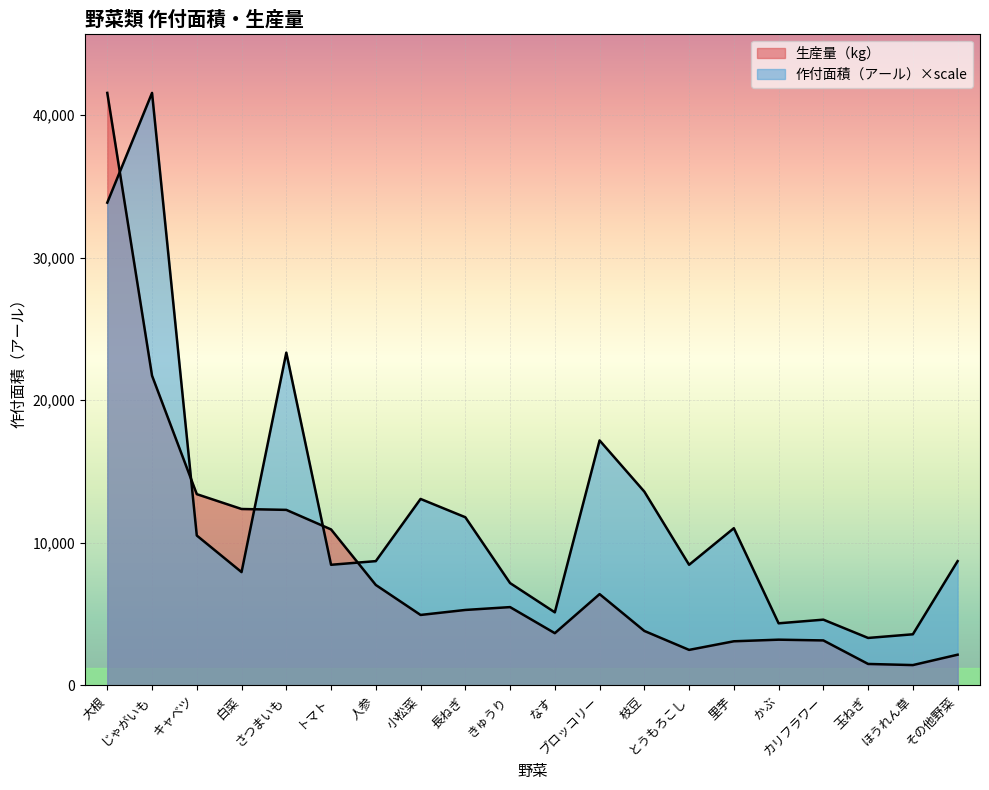

What is the sum of the 作付面積 values at 里芋 and 枝豆?

24614.5